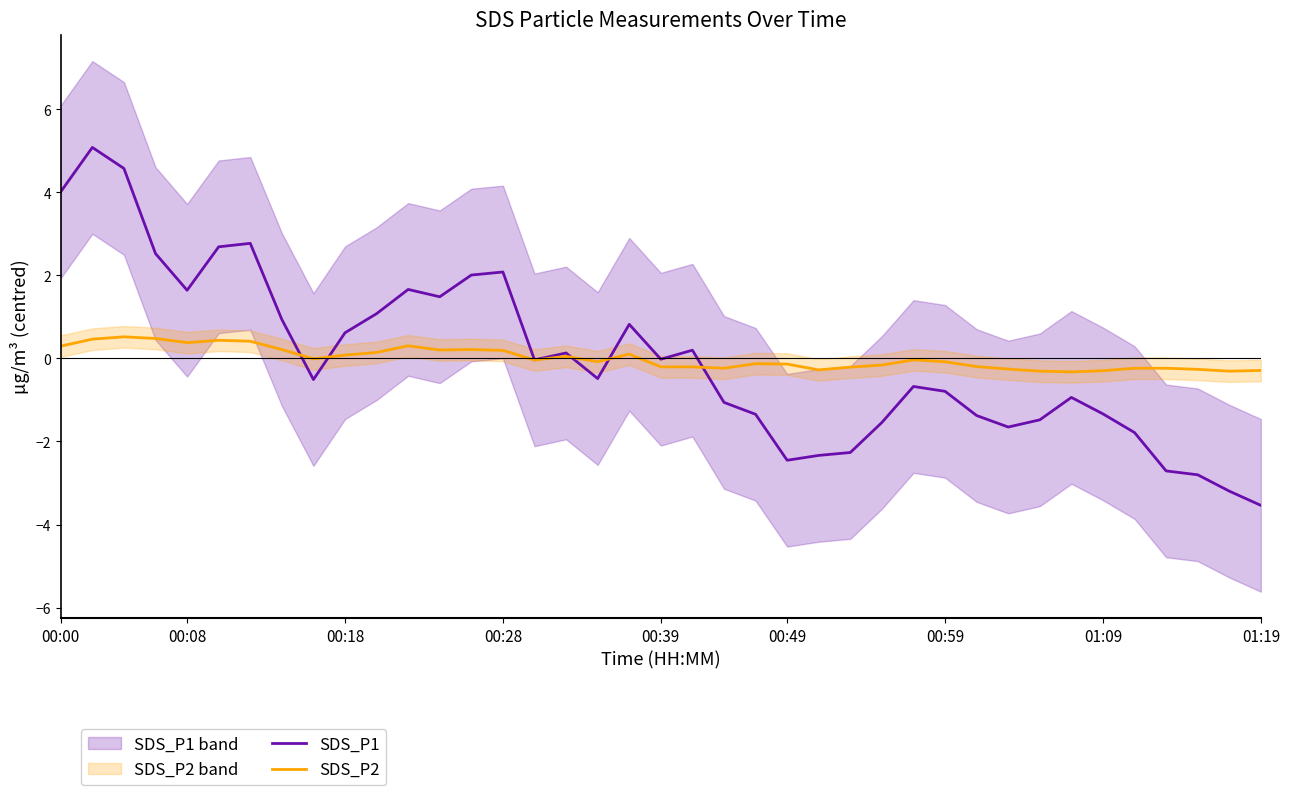

Count the number of data series in this chart.

2